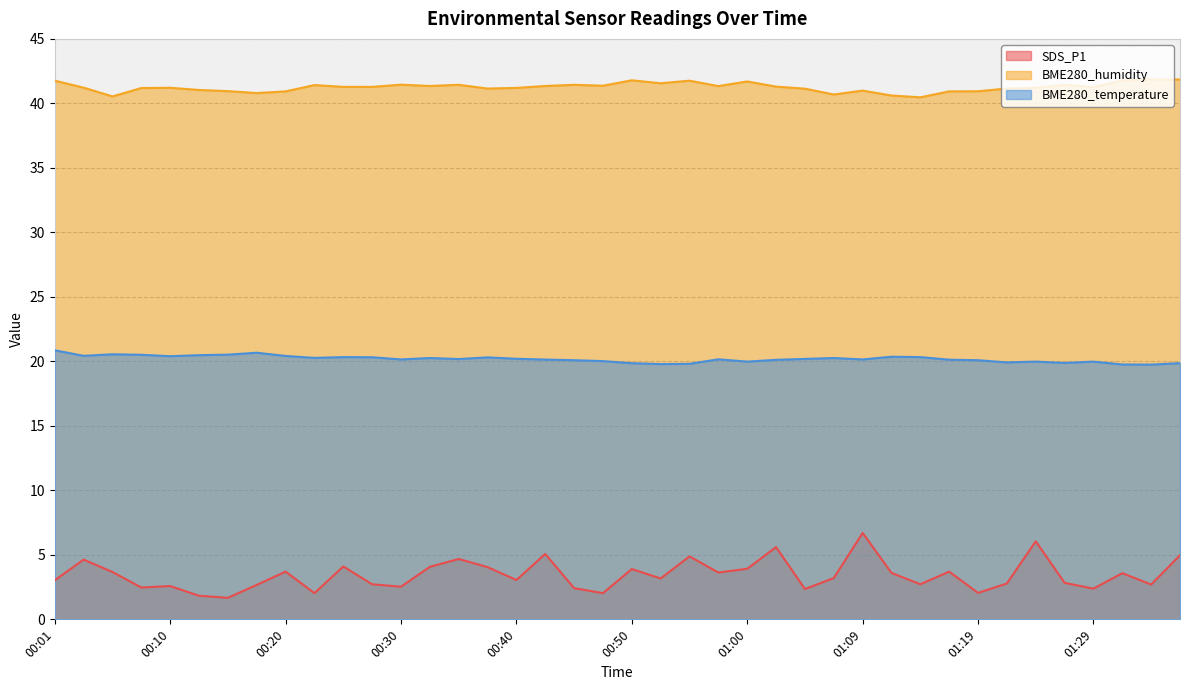

Which category has the lowest value across all series?

00:15